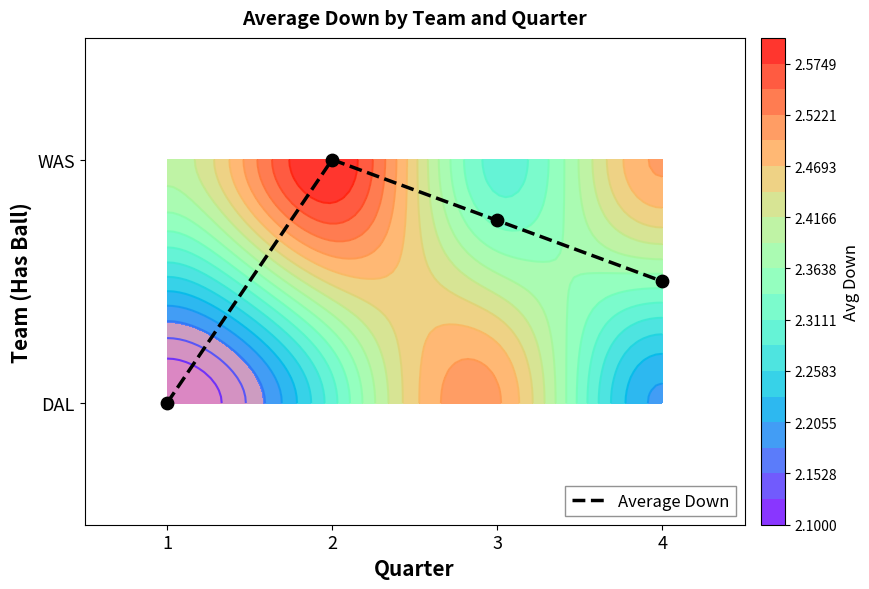

Reading left to right, transcribe all the data shown in this chart.

1=0.0	2=1.0	3=0.7	4=0.5